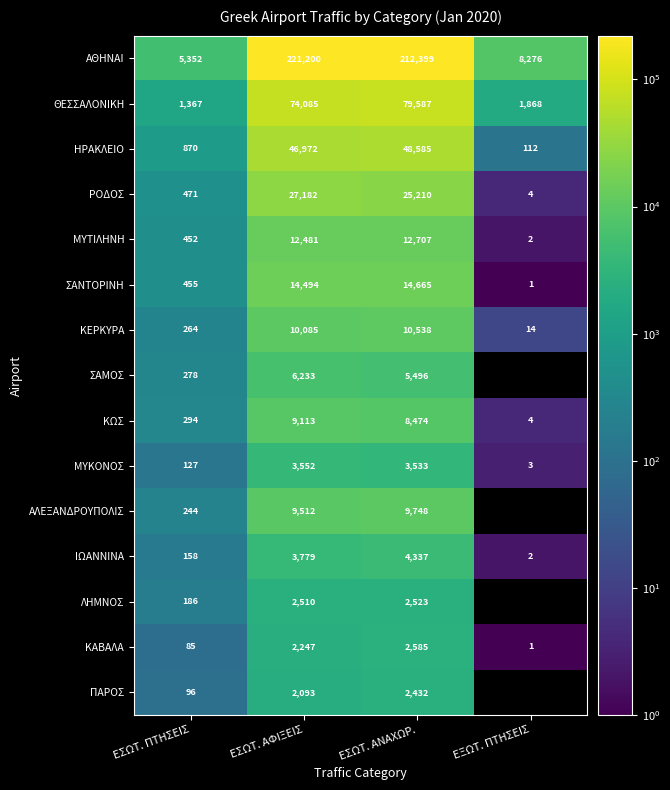

List the labels in order of ΚΕΡΚΥΡΑ value, smallest first.

ΕΞΩΤ. ΠΤΗΣΕΙΣ, ΕΣΩΤ. ΠΤΗΣΕΙΣ, ΕΣΩΤ. ΑΦΙΞΕΙΣ, ΕΣΩΤ. ΑΝΑΧΩΡ.